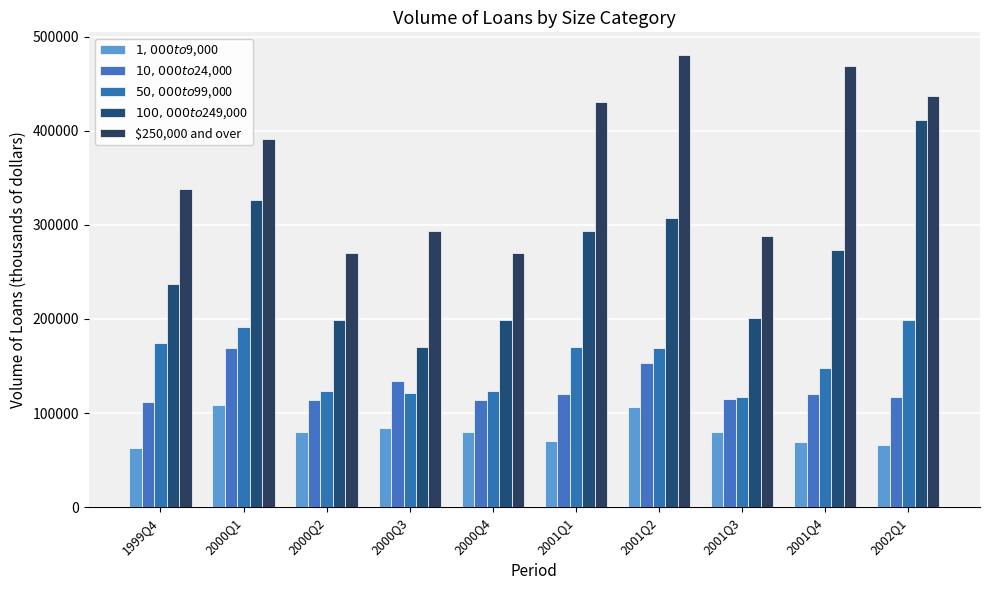

The value of $100,000 to $249,000 at 2000Q4 is 327357. True or false?

False